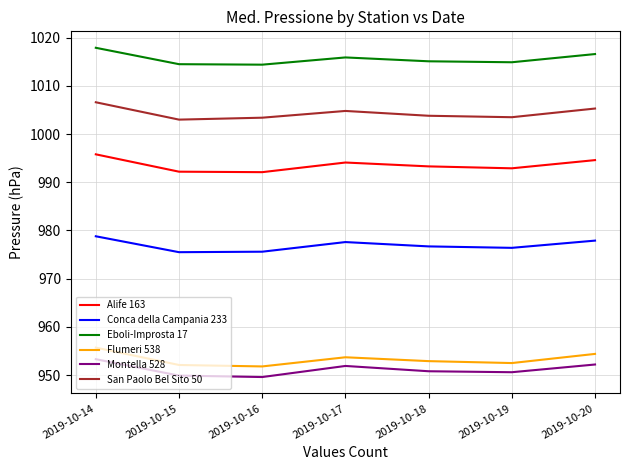

Which series has the widest spread of values?

Flumeri 538